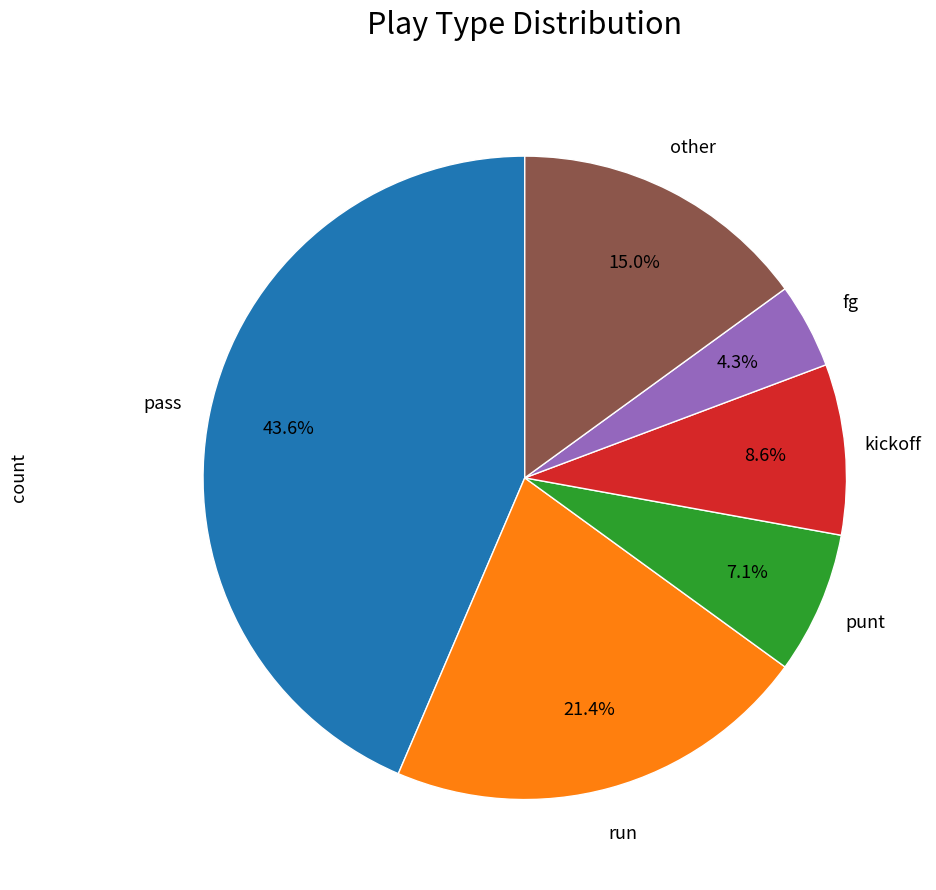

Is there any slice that represents more than half of the pie?

No